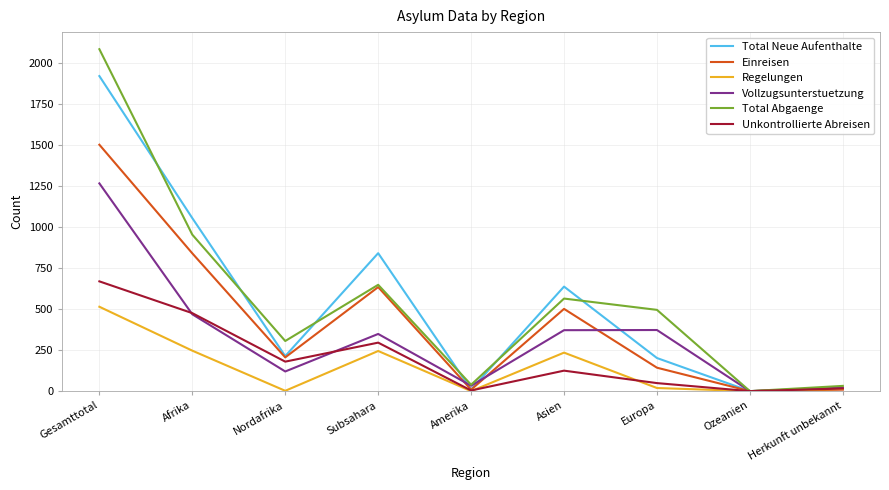

What is the sum of the Total Abgaenge values at Amerika and Ozeanien?

39